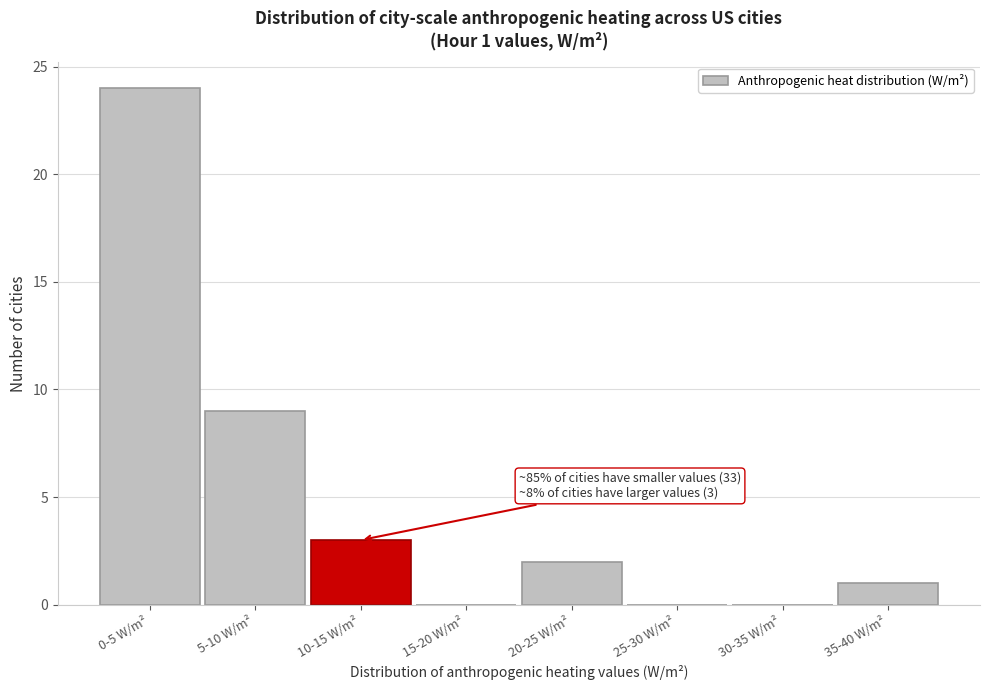

Reading right to left, extract all data points from this chart.

35-40 W/m²=1	30-35 W/m²=0	25-30 W/m²=0	20-25 W/m²=2	15-20 W/m²=0	10-15 W/m²=3	5-10 W/m²=9	0-5 W/m²=24